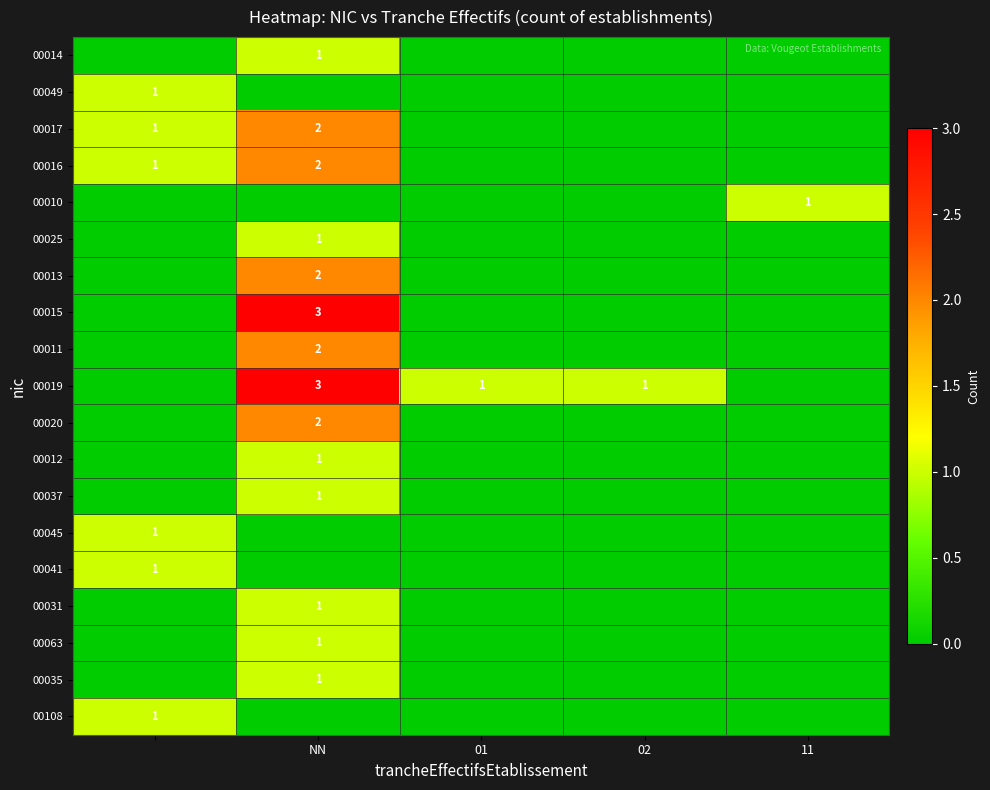

Count the 00035 values in the range 0 to 1.

5